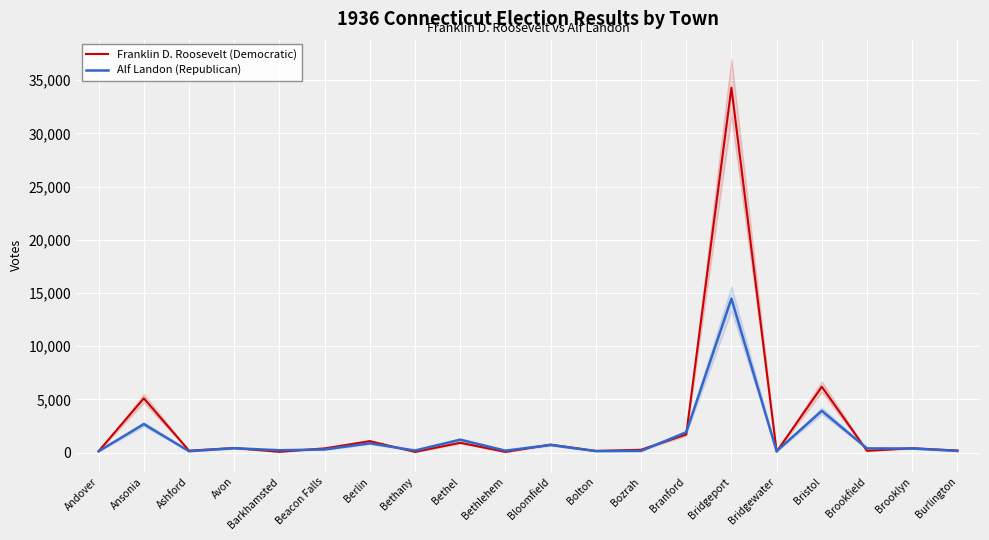

What position from the right is Bozrah?

8